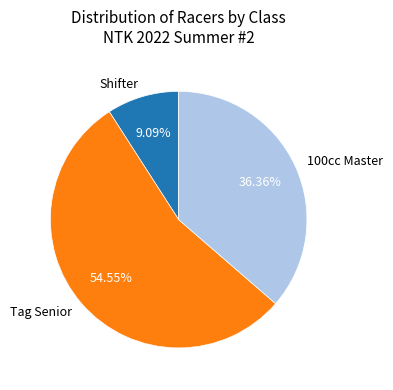

True or false: Shifter accounts for 19% of the total.

False